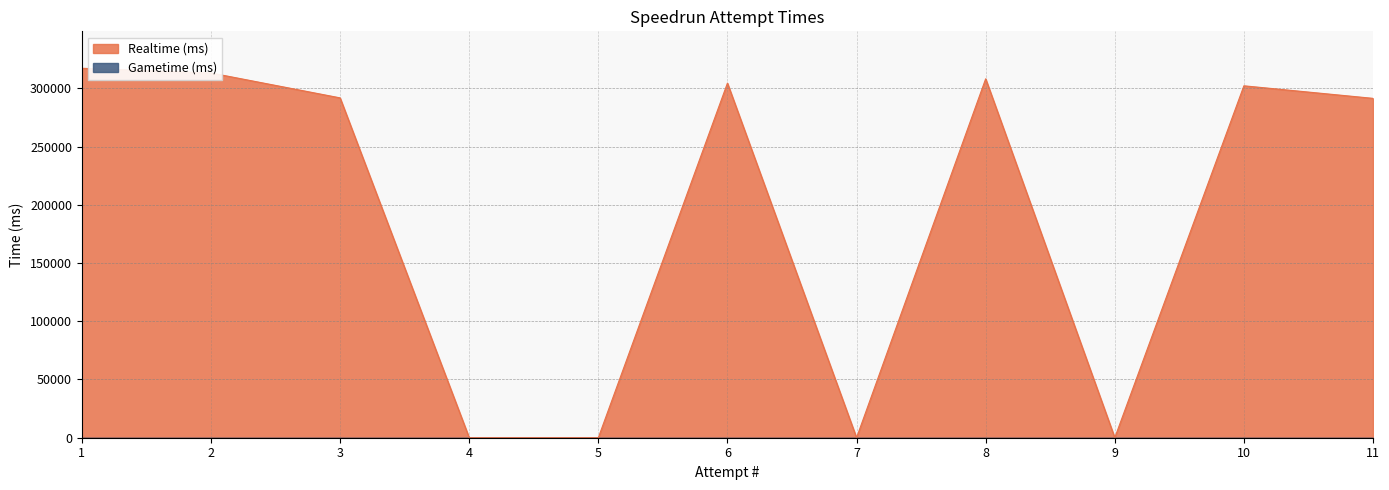

What is the difference between the maximum and minimum values?

317202